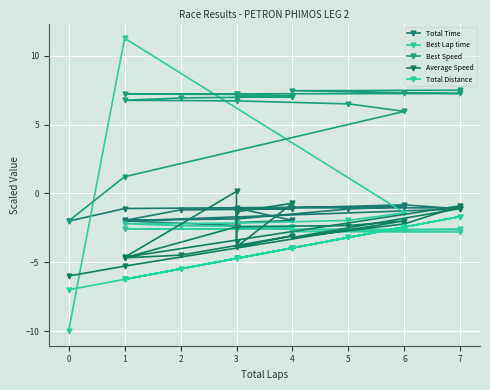

True or false: Average Speed and Total Distance intersect in this chart.

False